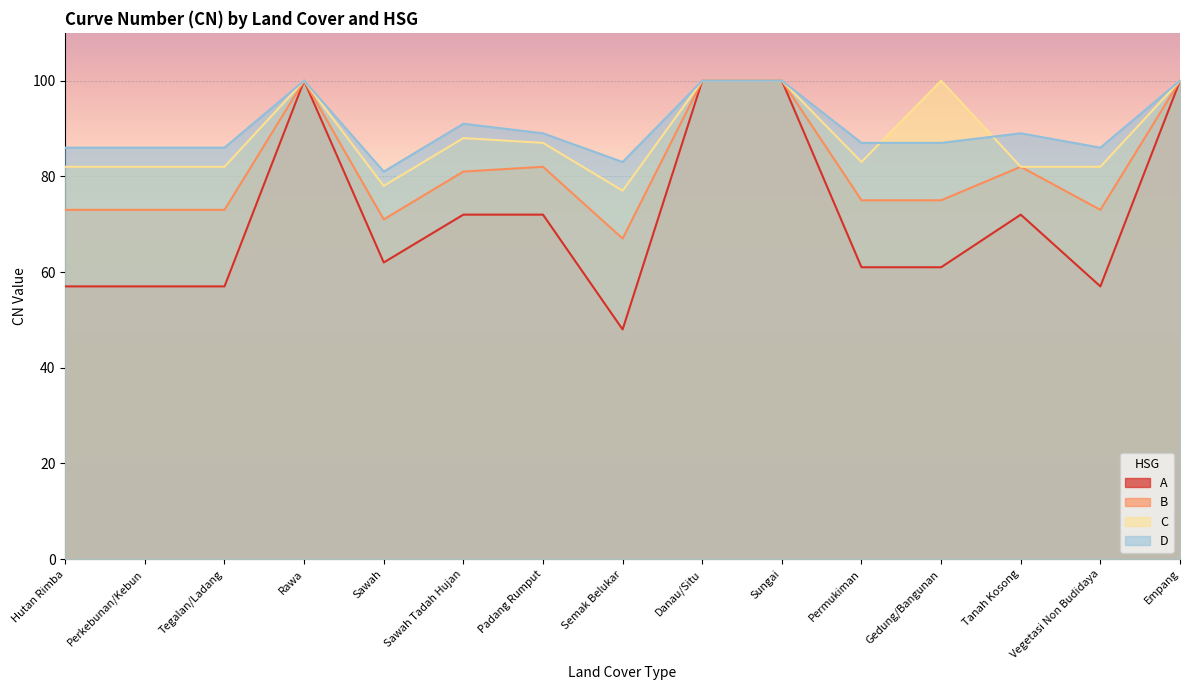

Reading left to right, transcribe all the data shown in this chart.

A: 57	57	57	100	62	72	72	48	100	100	61	61	72	57	100
B: 73	73	73	100	71	81	82	67	100	100	75	75	82	73	100
C: 82	82	82	100	78	88	87	77	100	100	83	100	82	82	100
D: 86	86	86	100	81	91	89	83	100	100	87	87	89	86	100